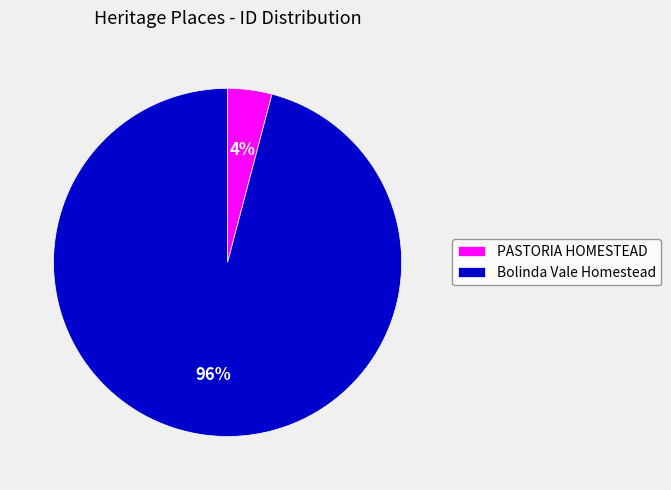

To the nearest percent, what is the average slice percentage?

50%